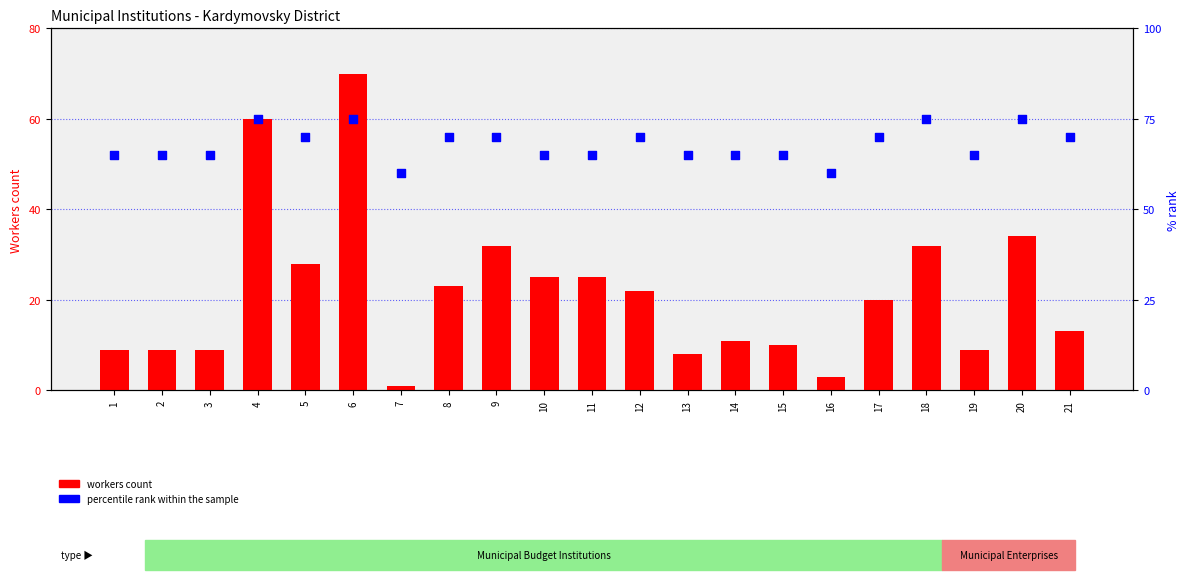

What are all the series names shown in the legend?

workers count, percentile rank within the sample